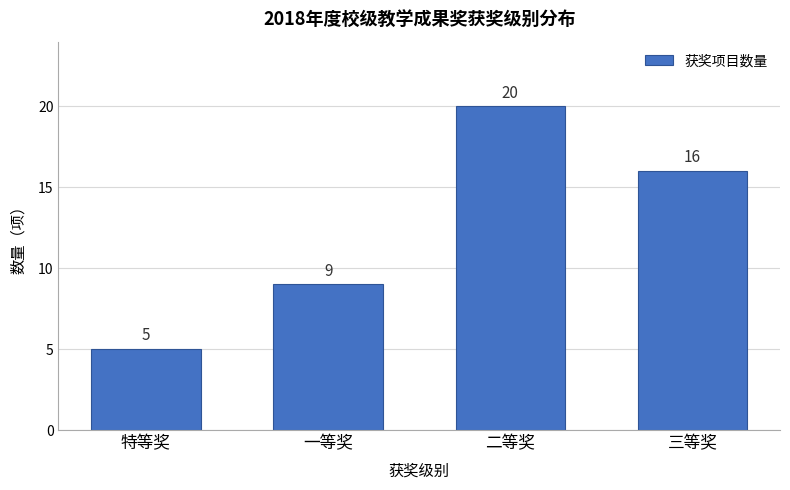

Reading left to right, extract all data points from this chart.

特等奖=5	一等奖=9	二等奖=20	三等奖=16